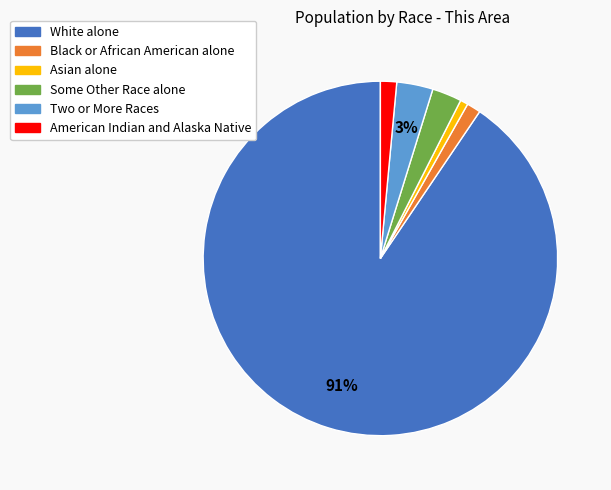

To the nearest percent, what portion does Some Other Race alone represent?

3%